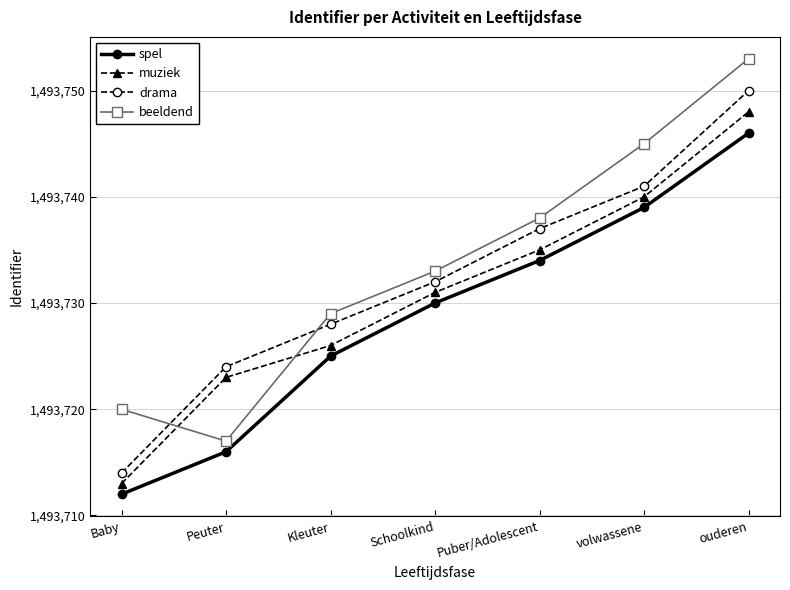

True or false: spel and beeldend intersect in this chart.

False